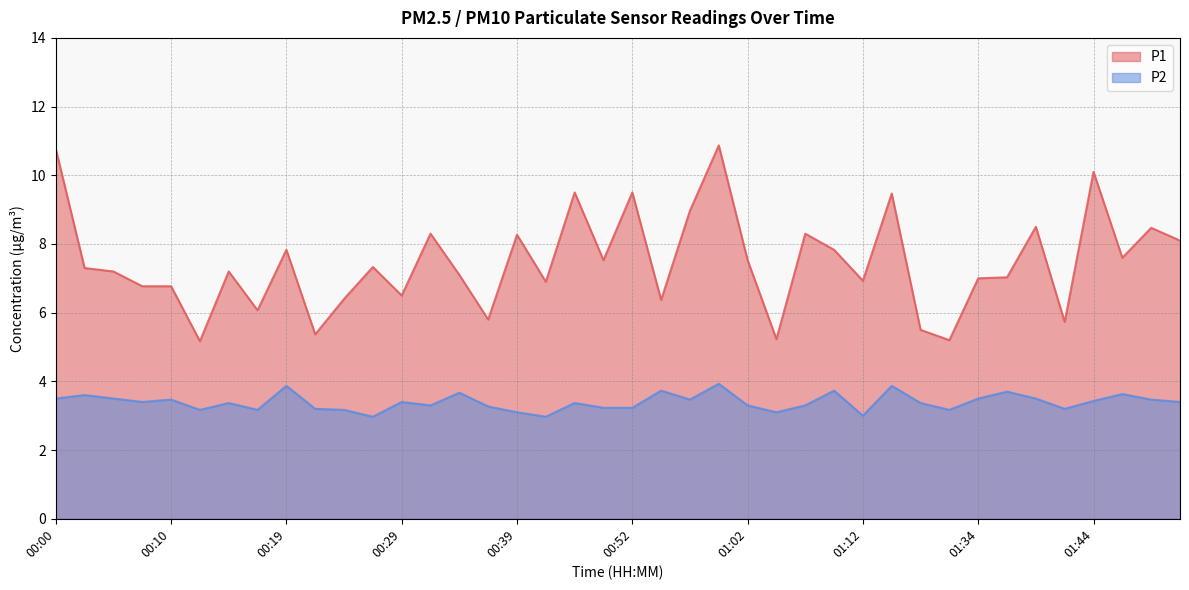

Is the value of P1 at 01:41 greater than the value of P2 at 00:36?

Yes